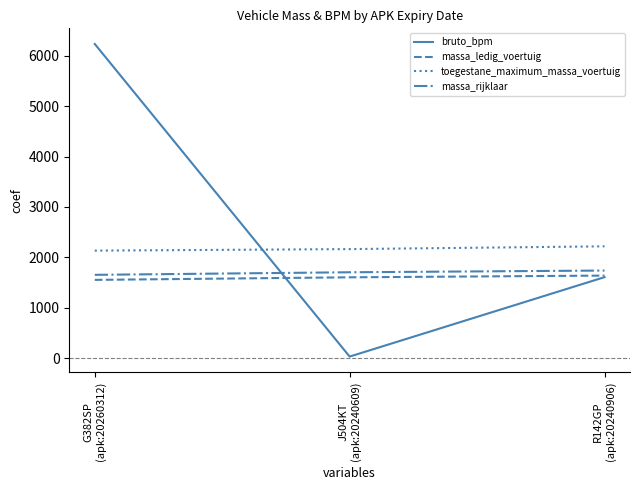

The value of toegestane_maximum_massa_voertuig at J504KT
(apk:20240609) is 1430. True or false?

False